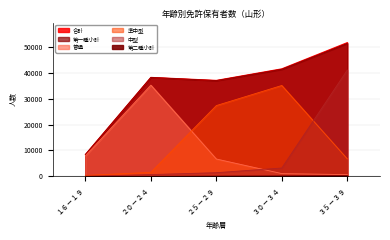

At which label does 準中型 first exceed 426?

20-24